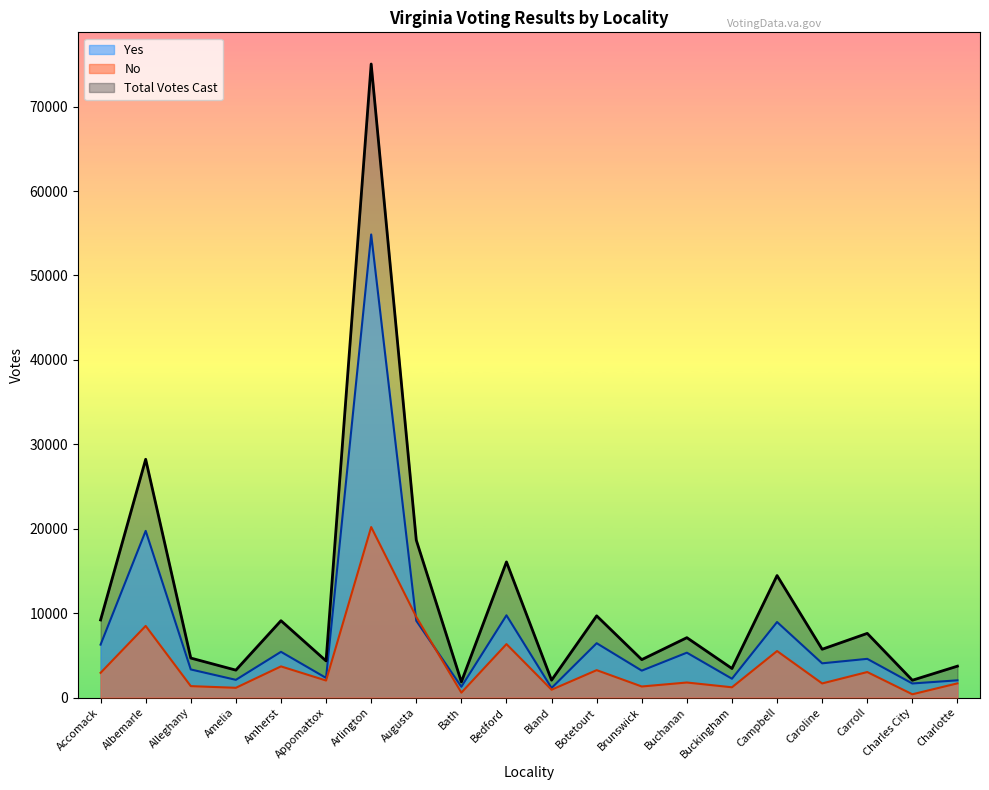

The Yes series shows 2037 at Charlotte. True or false?

True